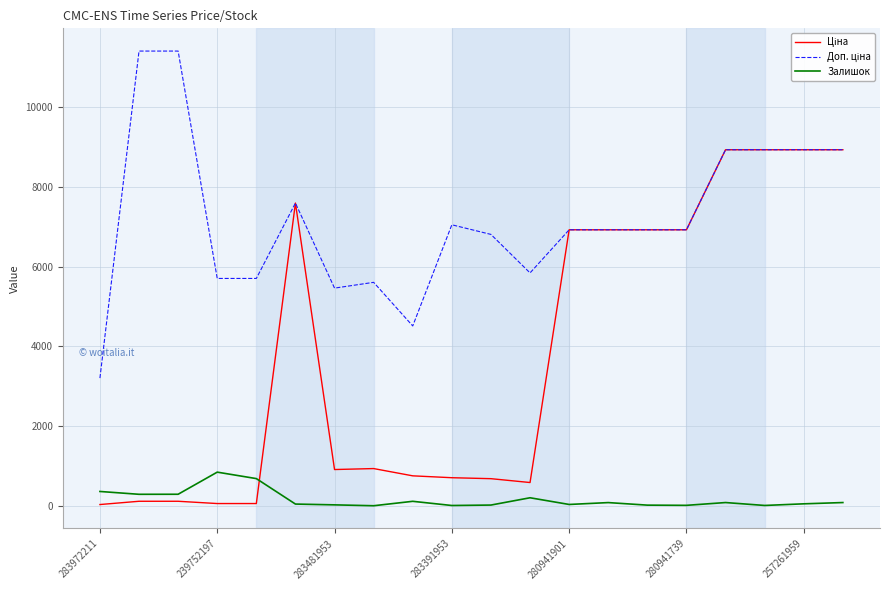

What is the greatest value displayed?

11410.0